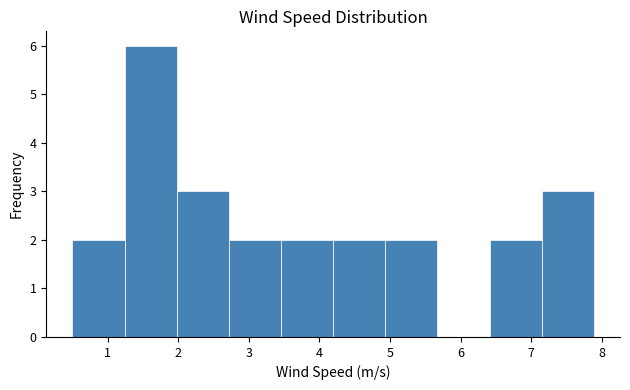

Over which range of the x-axis is the bar tallest?

1.2 to 2.0